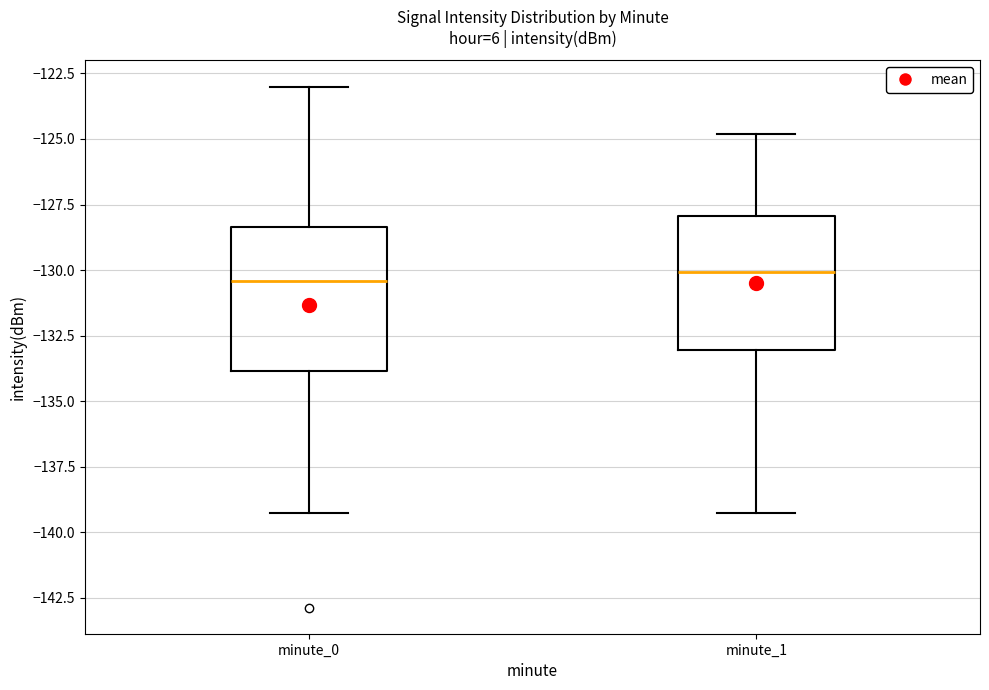

Reading left to right, transcribe this box plot: for each box, give where its median line is, the range the box spans, and where its two whiskers end, as read against the y-axis. The values are not printed on the chart, so give them approximately, as read against the axis.

minute_0: median -130.5, box -134.0 to -128.5, whiskers -139.5 to -123.0
minute_1: median -130.0, box -133.0 to -128.0, whiskers -139.5 to -125.0